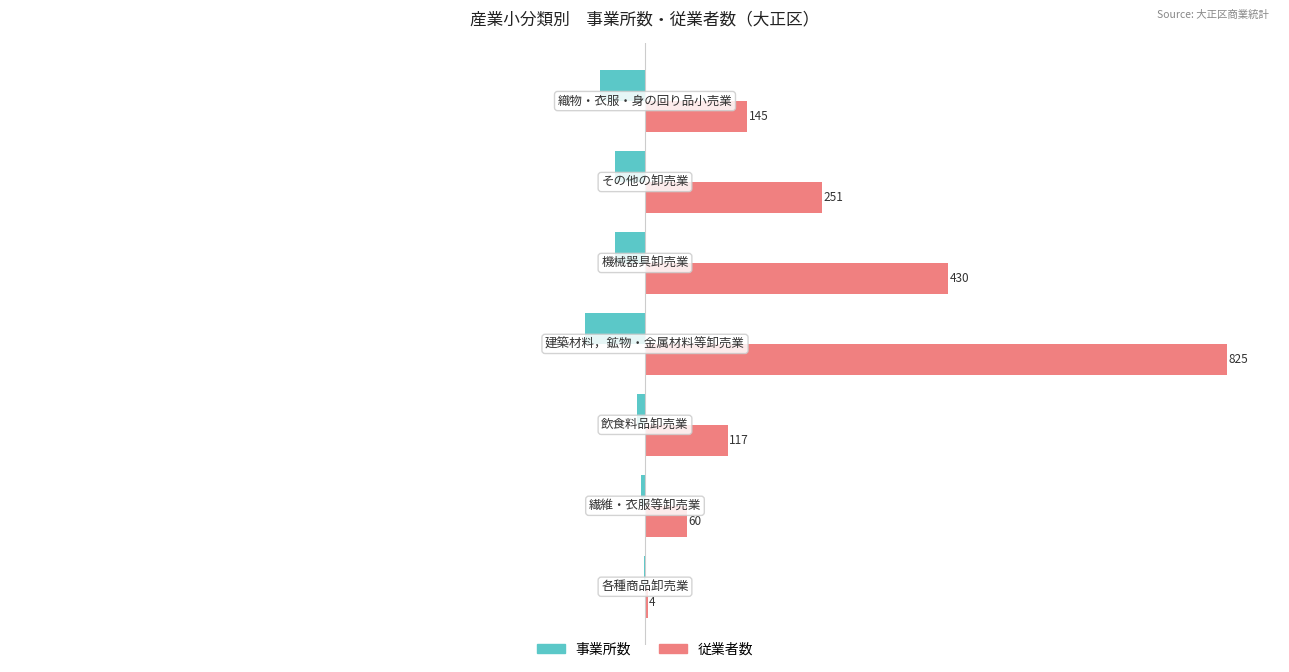

What is the sum of all 従業者数 values?

1832